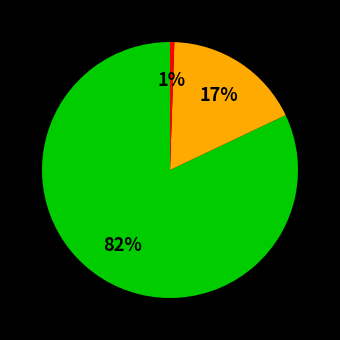

Count the number of slices in the pie.

3